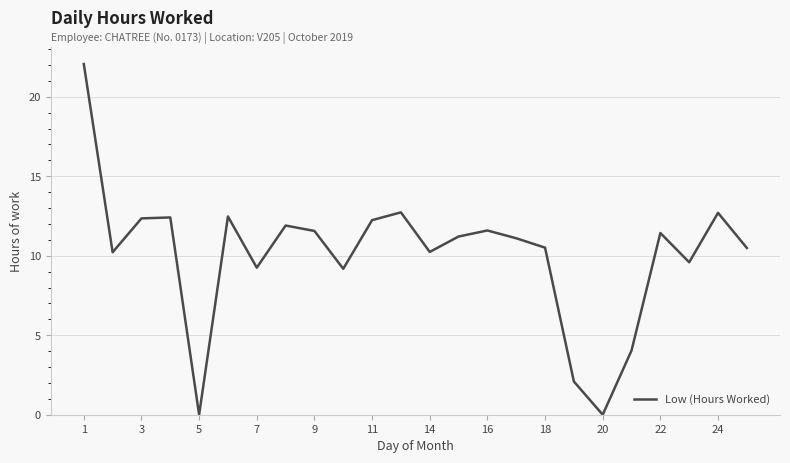

What is the maximum value shown in the chart?

22.1